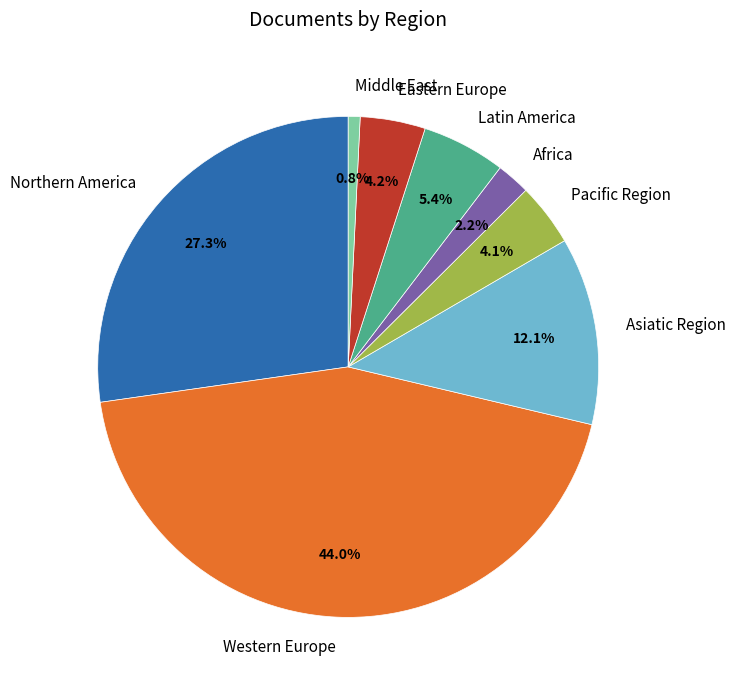

What is the ratio of the value at Eastern Europe to the value at Latin America?

0.8